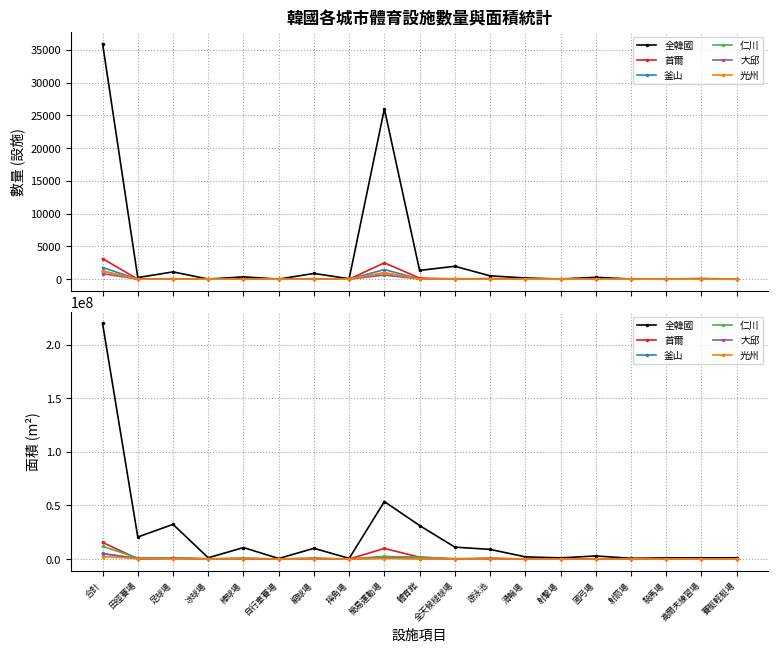

Between 網球場 and 自行車賽場, which is larger?

網球場